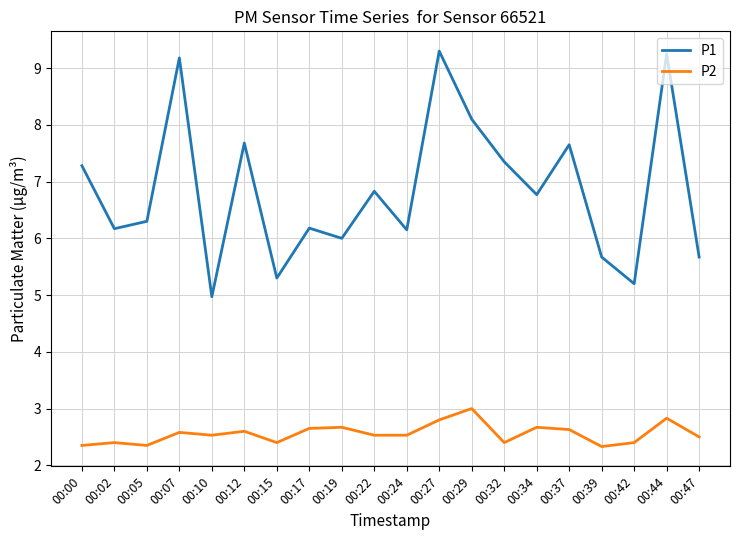

Is the value of P1 at 00:00 greater than the value of P2 at 00:02?

Yes